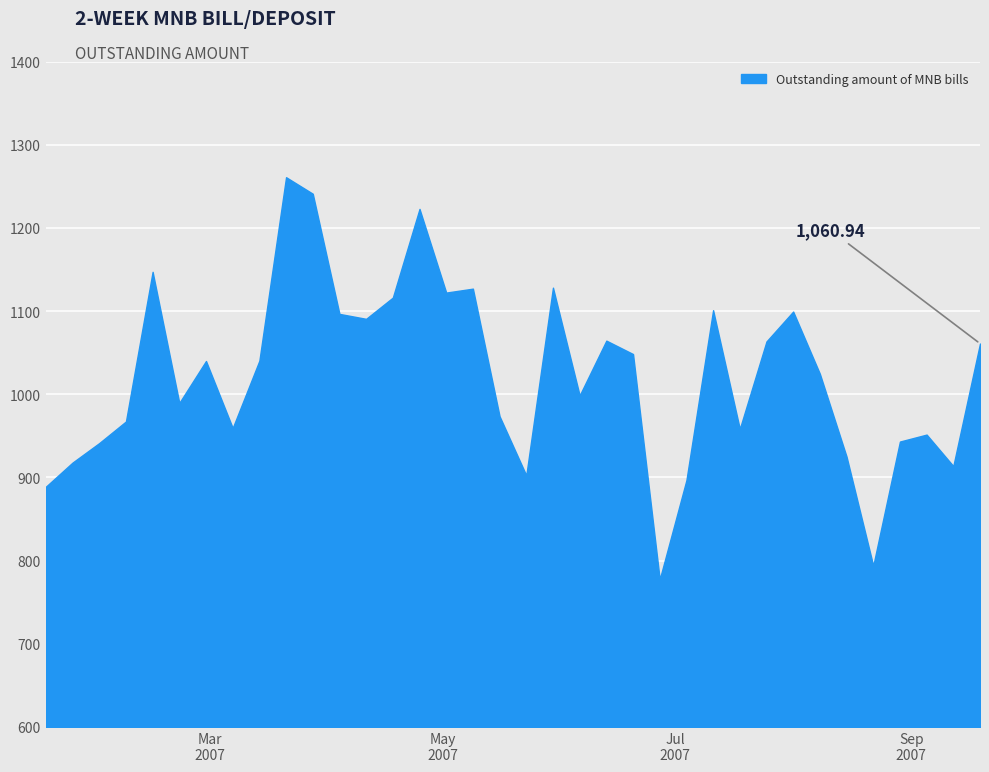

What is the greatest value displayed?

1260.9